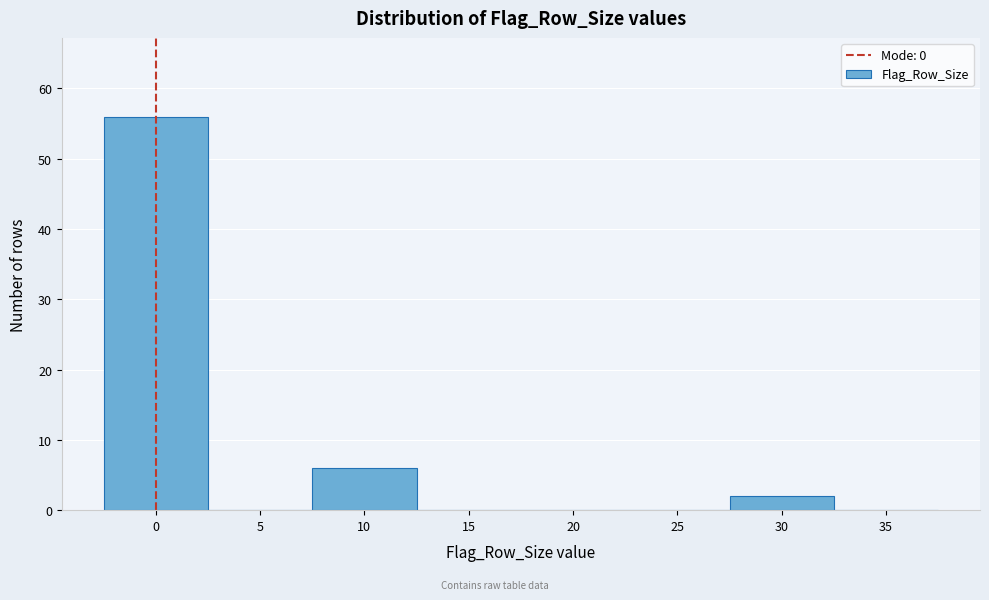

Reading left to right, list all the values displayed in this chart.

0=56	5=0	10=6	15=0	20=0	25=0	30=2	35=0